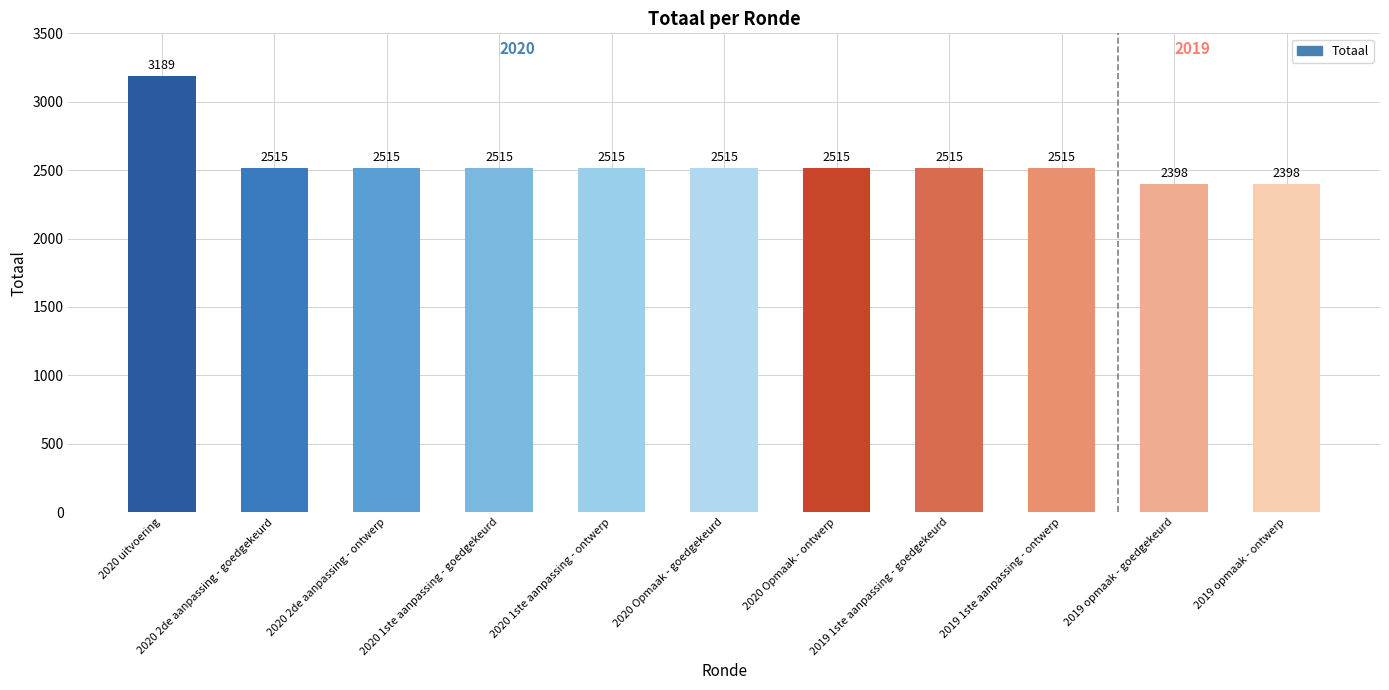

What is the average value?

2555